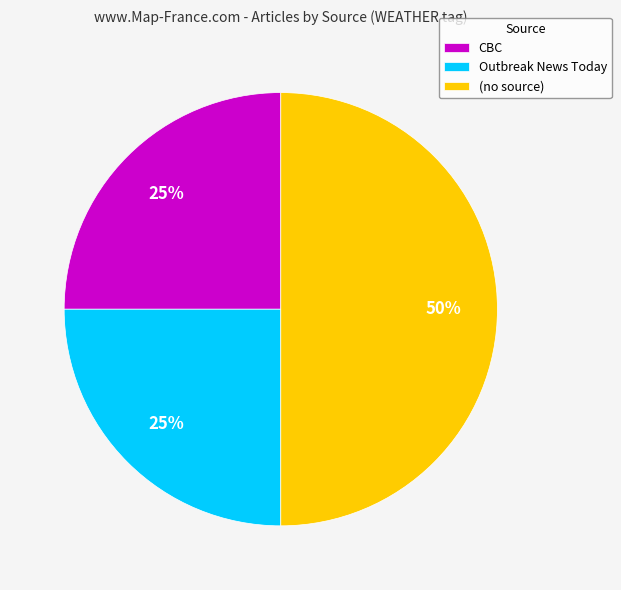

Which category has the biggest portion of the pie?

(no source)